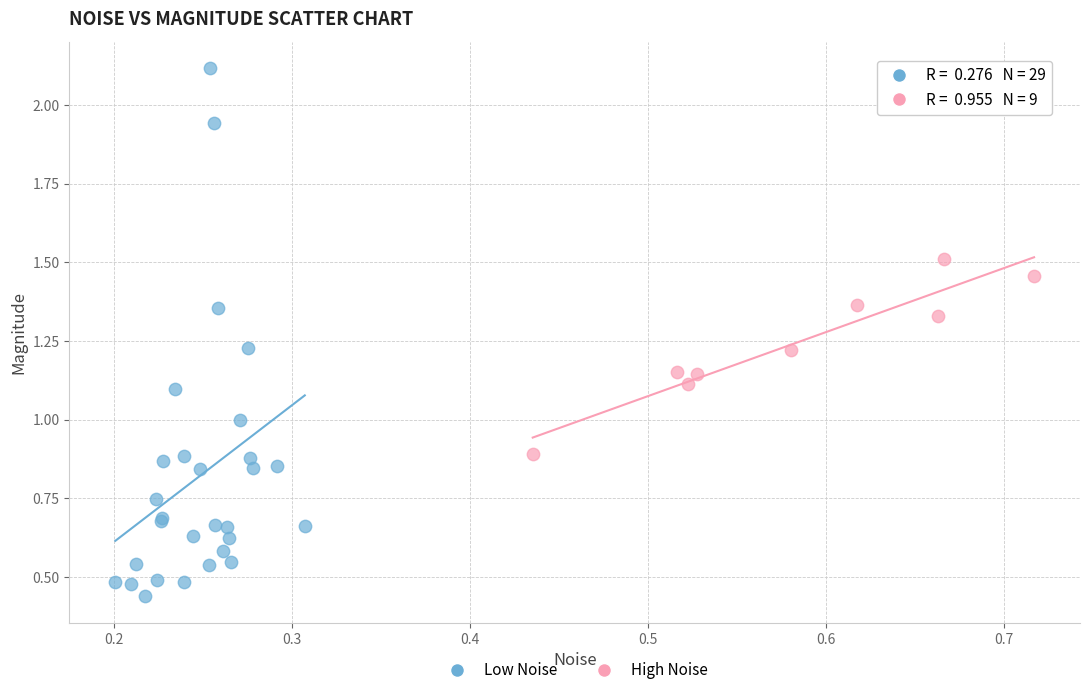

Which series has the largest Y range (max minus min)?

Low Noise